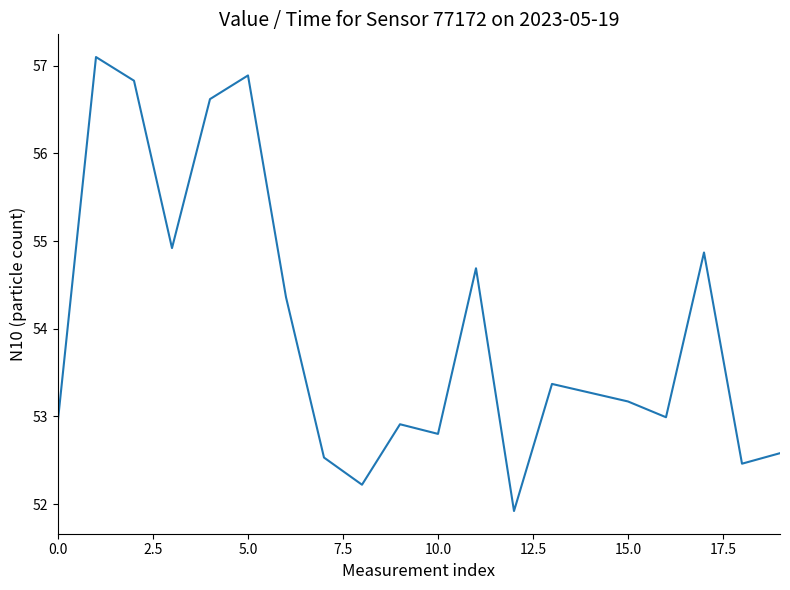

Reading right to left, what are all the values shown in this chart?

52.6	52.5	54.9	53.0	53.2	53.3	53.4	51.9	54.7	52.8	52.9	52.2	52.5	54.4	56.9	56.6	54.9	56.8	57.1	53.0